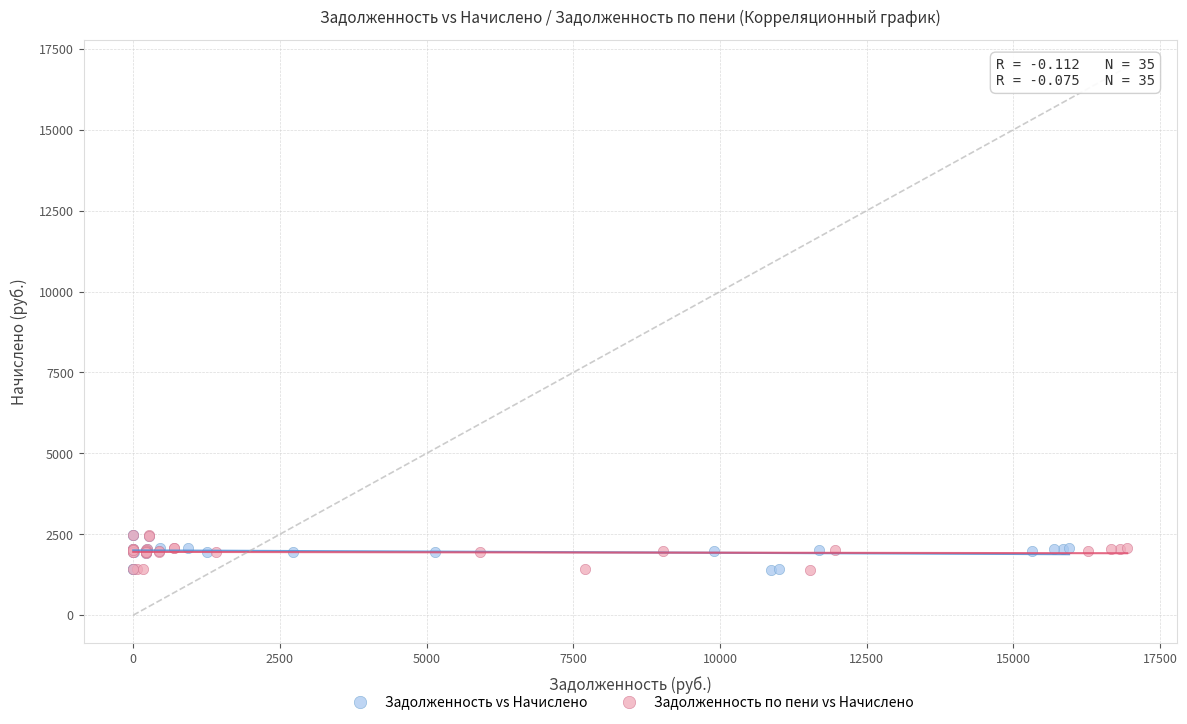

What are all the series names shown in the legend?

Задолженность vs Начислено, Задолженность по пени vs Начислено